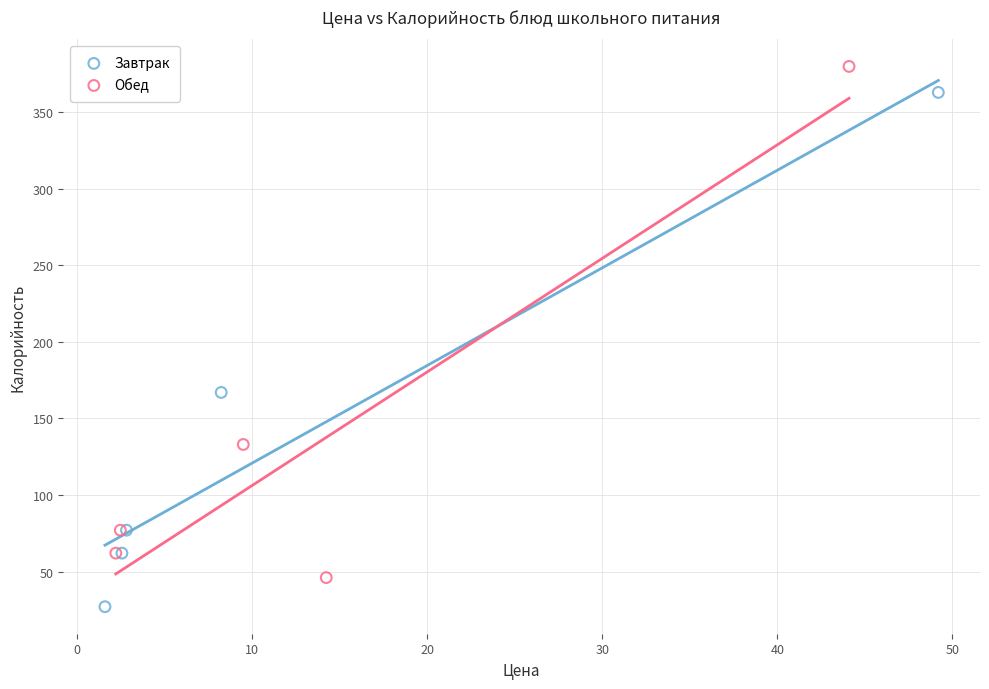

Which series contains the lowest Y value?

Завтрак